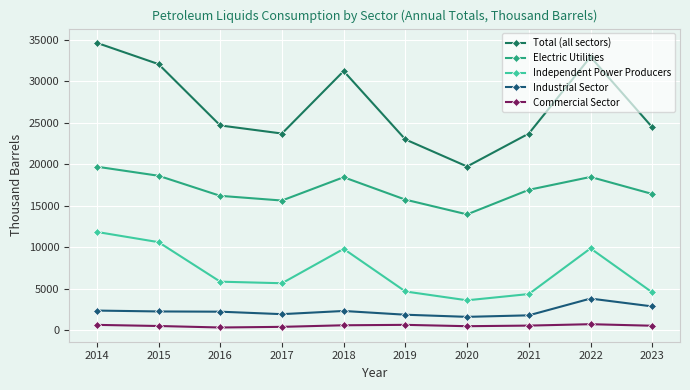

What is the difference between the Industrial Sector values at 2020 and 2015?

650